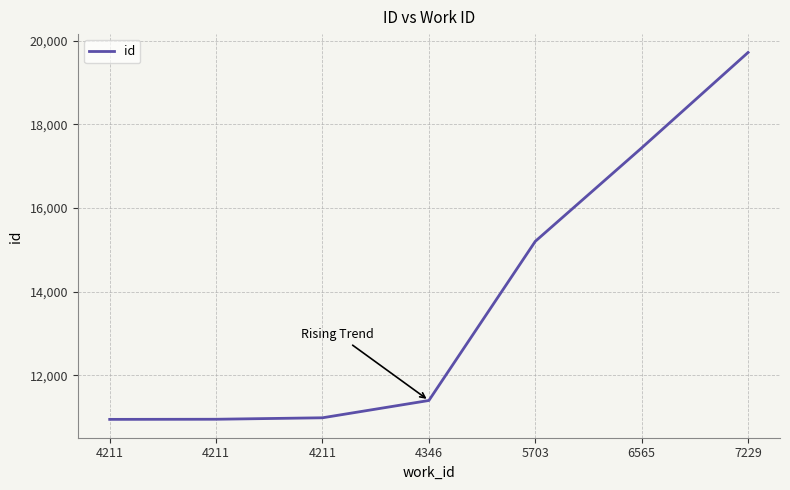

List the labels in order of value, smallest first.

4211, 4211, 4211, 4346, 5703, 6565, 7229